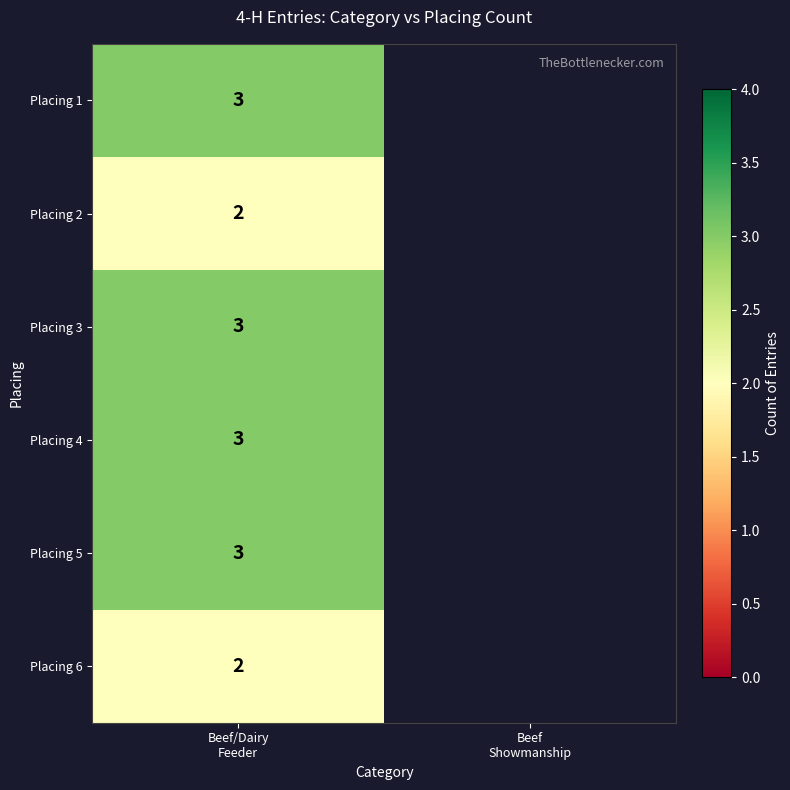

How many values in Placing 4 are above zero?

1